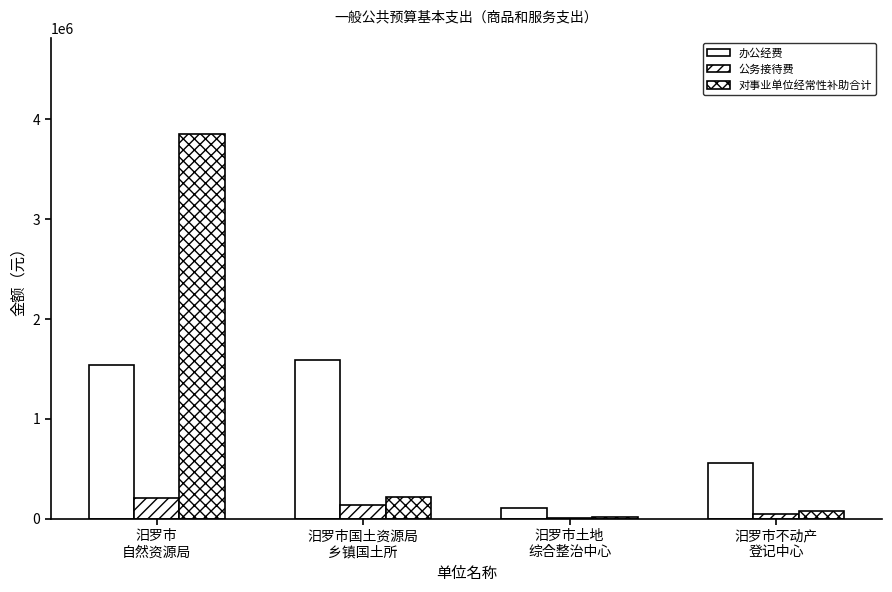

Count the number of data series in this chart.

3